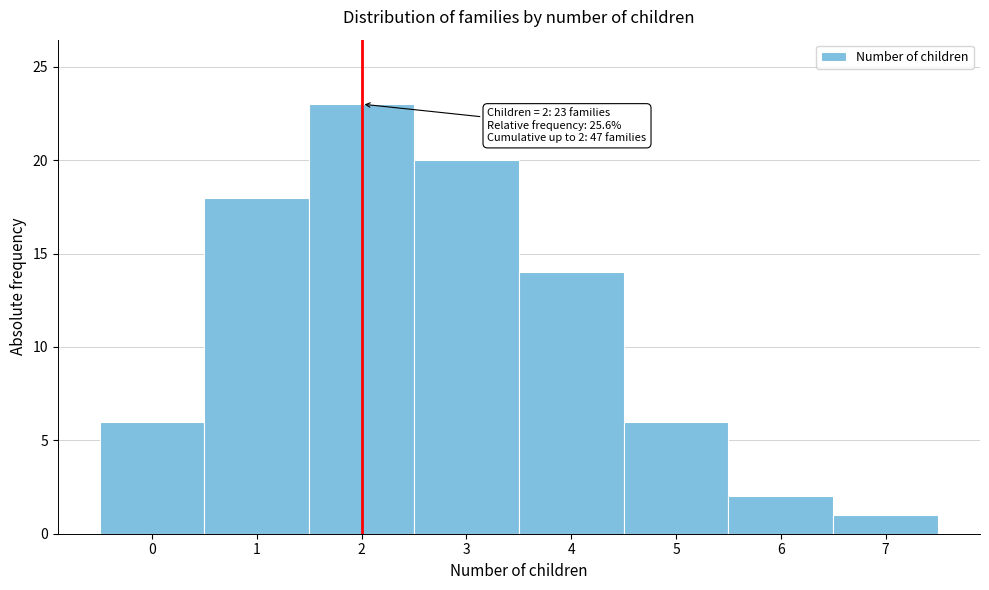

Over which range of the x-axis is the bar tallest?

1.5 to 2.5